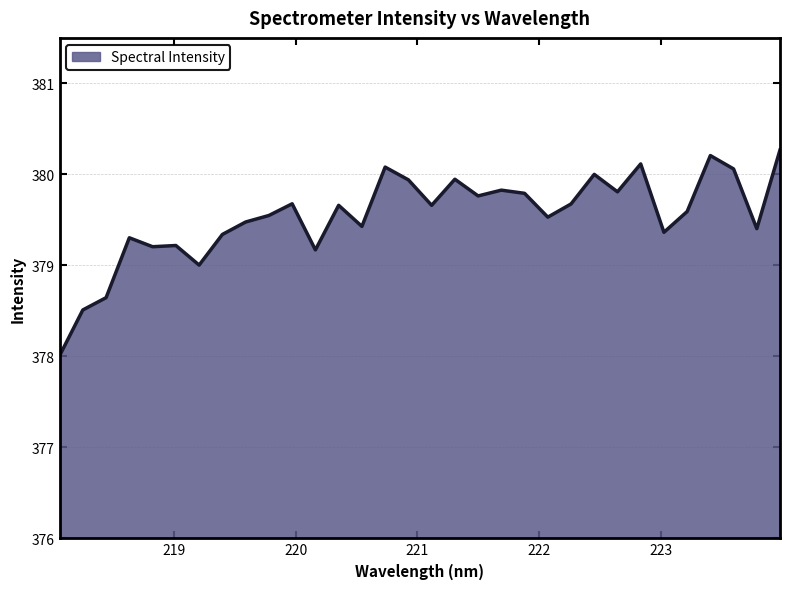

What is the difference between the maximum and minimum values?

2.3